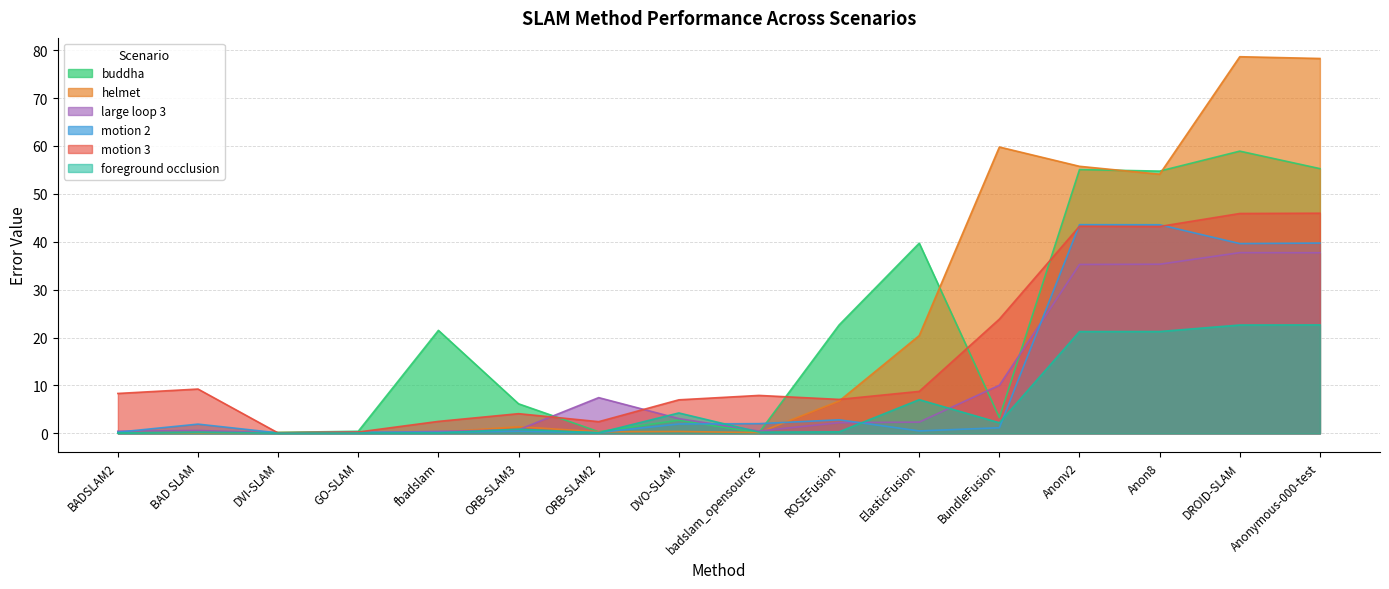

Where is the first local minimum for buddha?

ORB-SLAM2